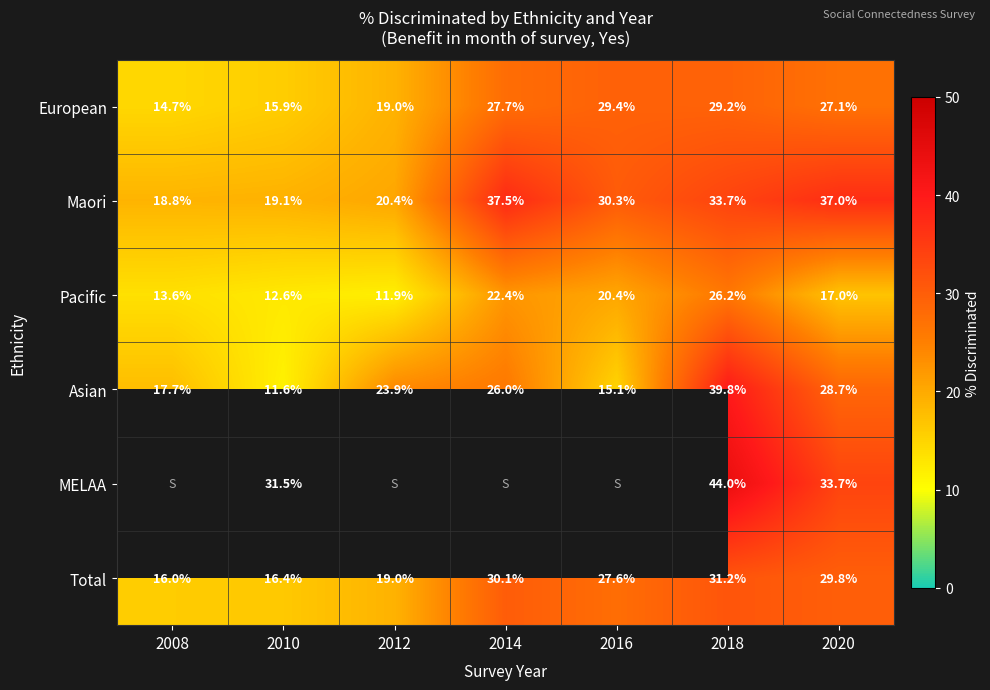

The European series shows 19.0 at 2012. True or false?

True